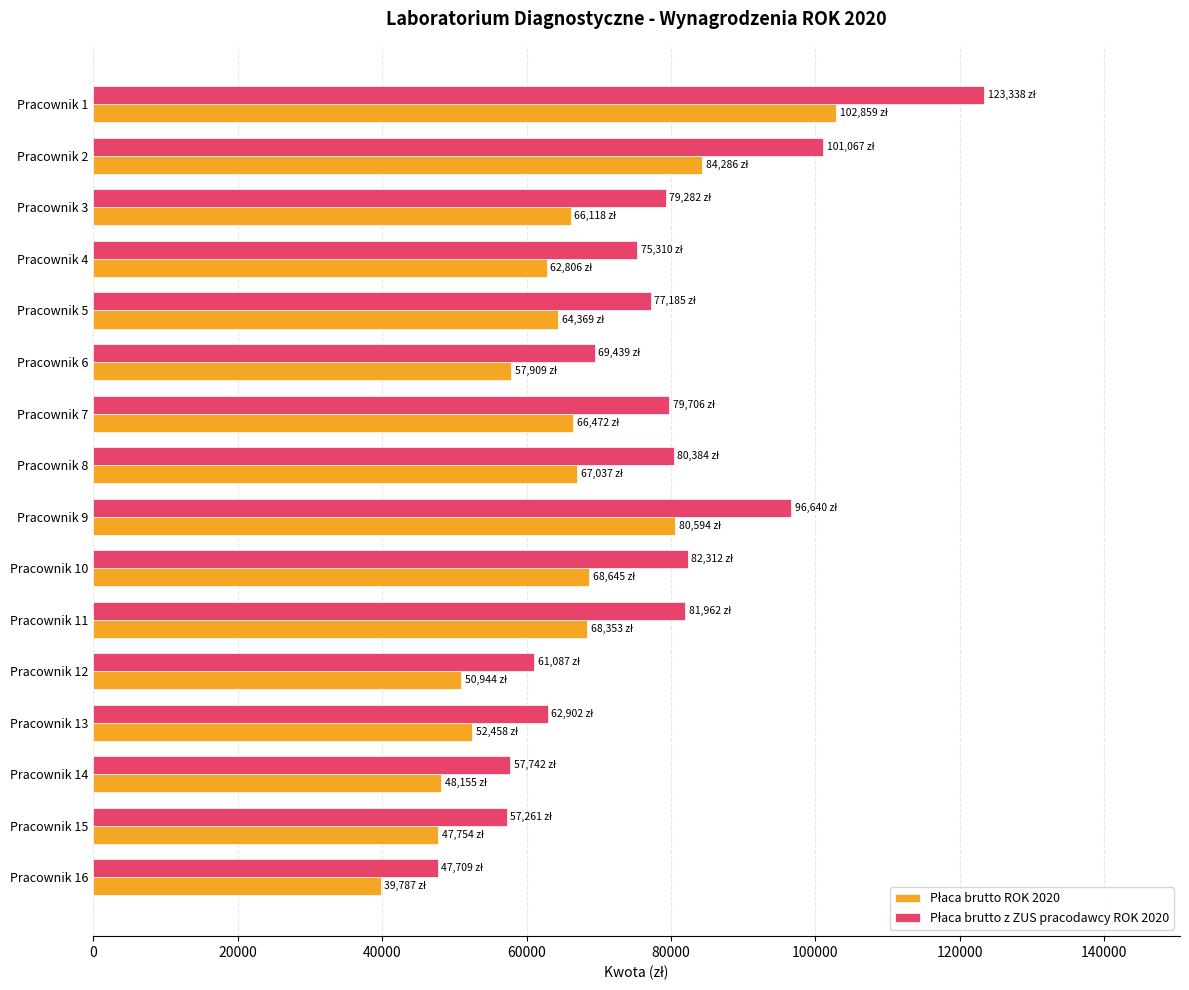

What is the spread (max minus min) of values at Pracownik 9?

16046.3